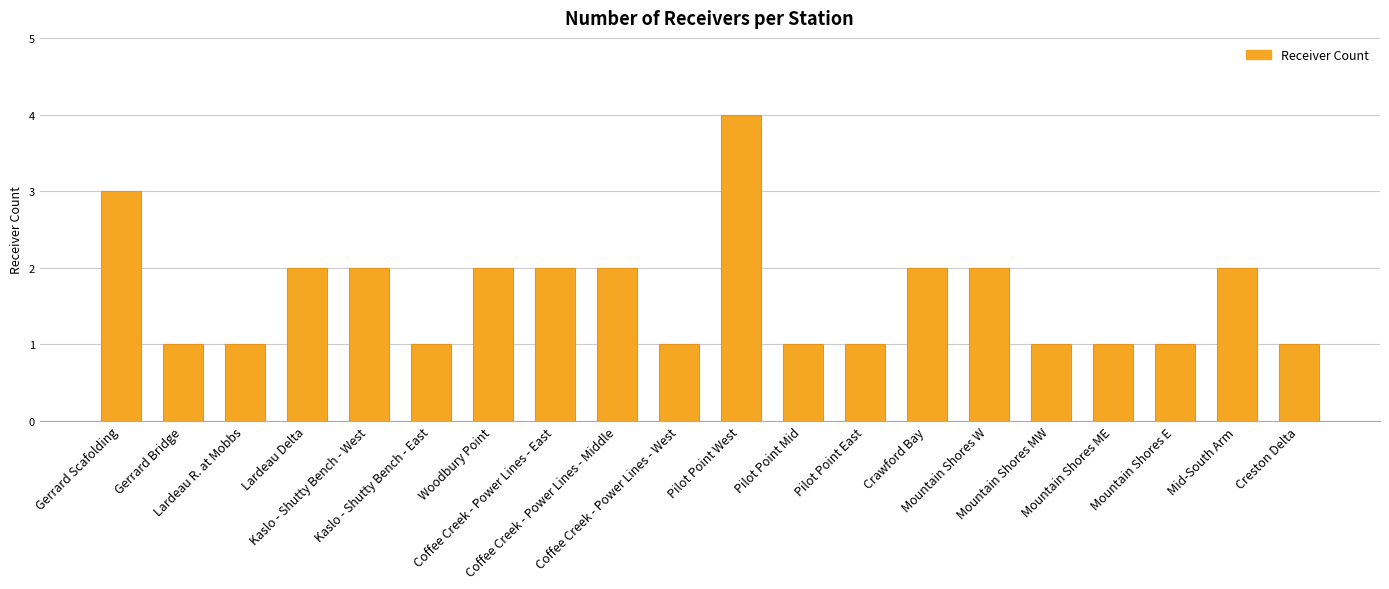

Which has a higher value, Lardeau Delta or Mountain Shores E?

Lardeau Delta